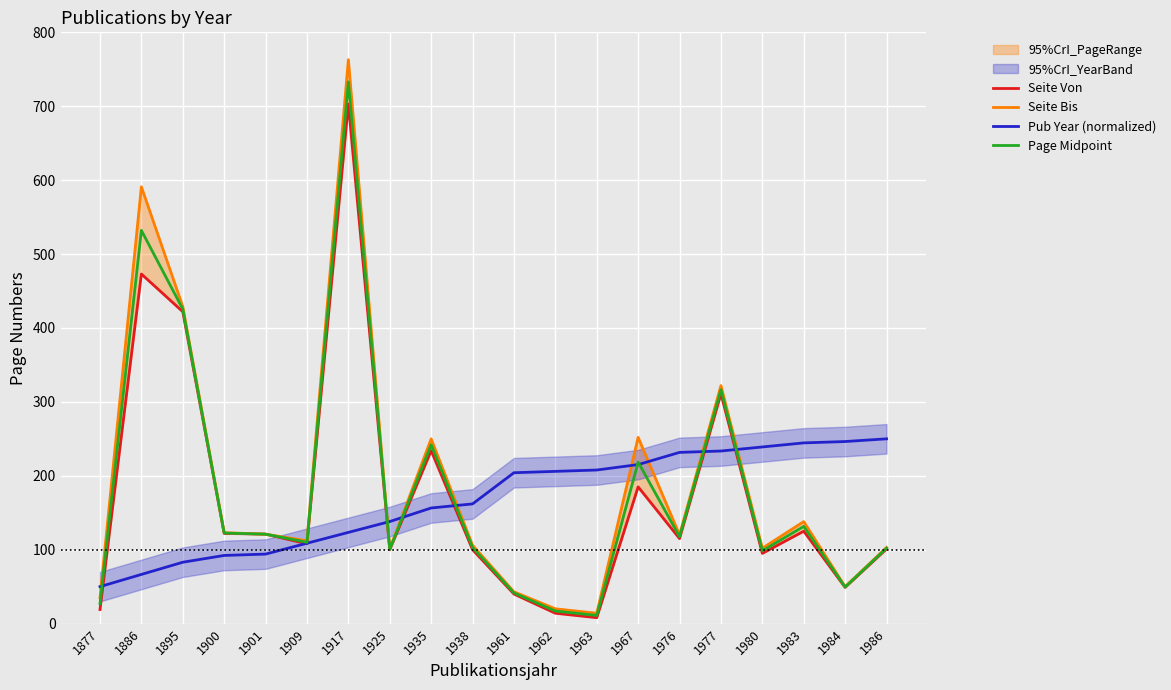

Where is the first local maximum for Seite Von?

1886